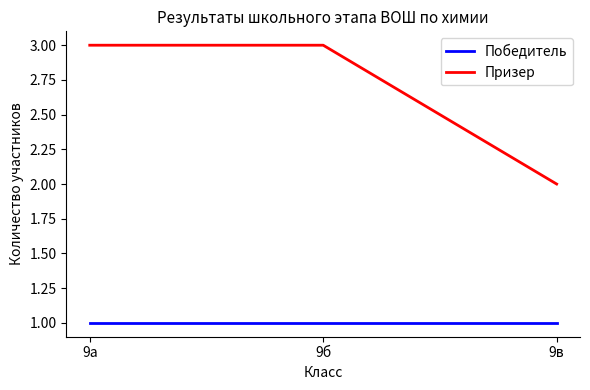

Is the value of Победитель at 9б greater than the value of Призер at 9а?

No